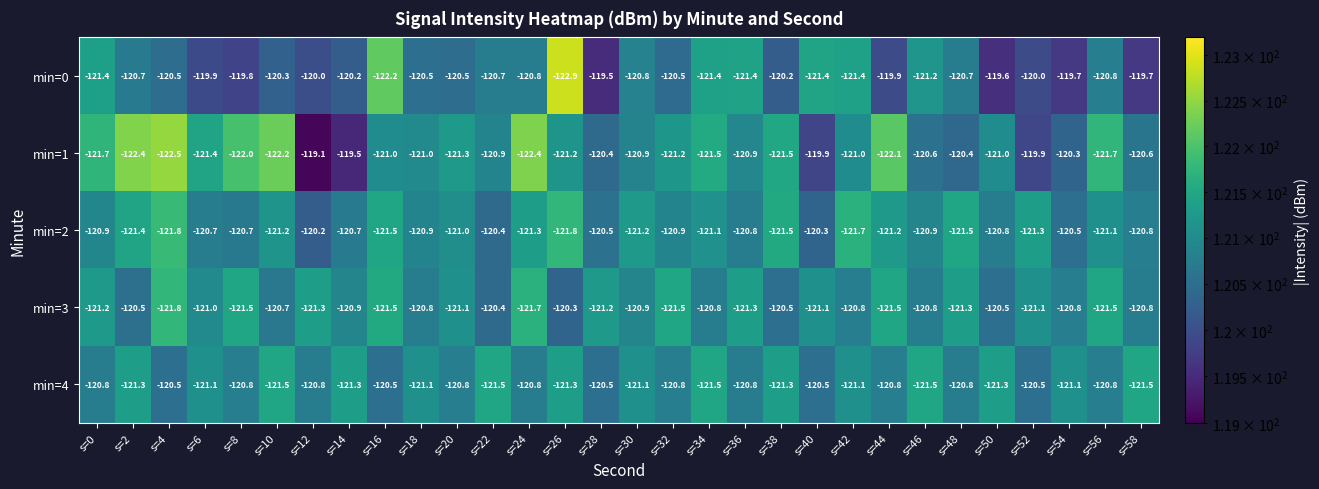

Where does the min=1 series first go above 121?

s=0